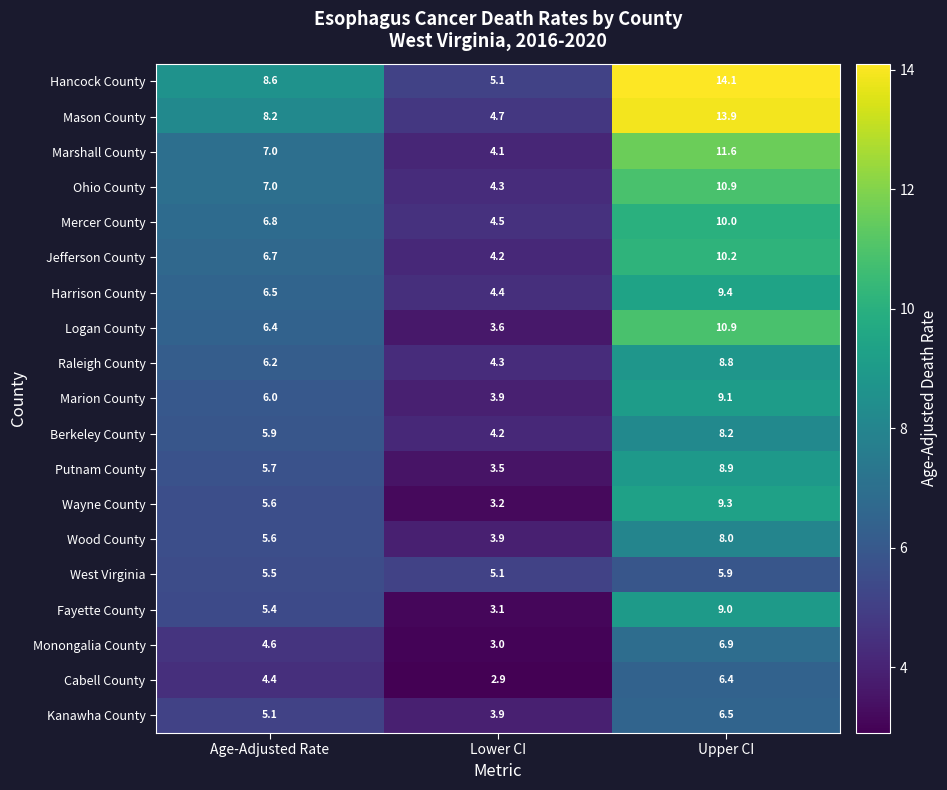

At which label is West Virginia closest to 5?

Lower CI